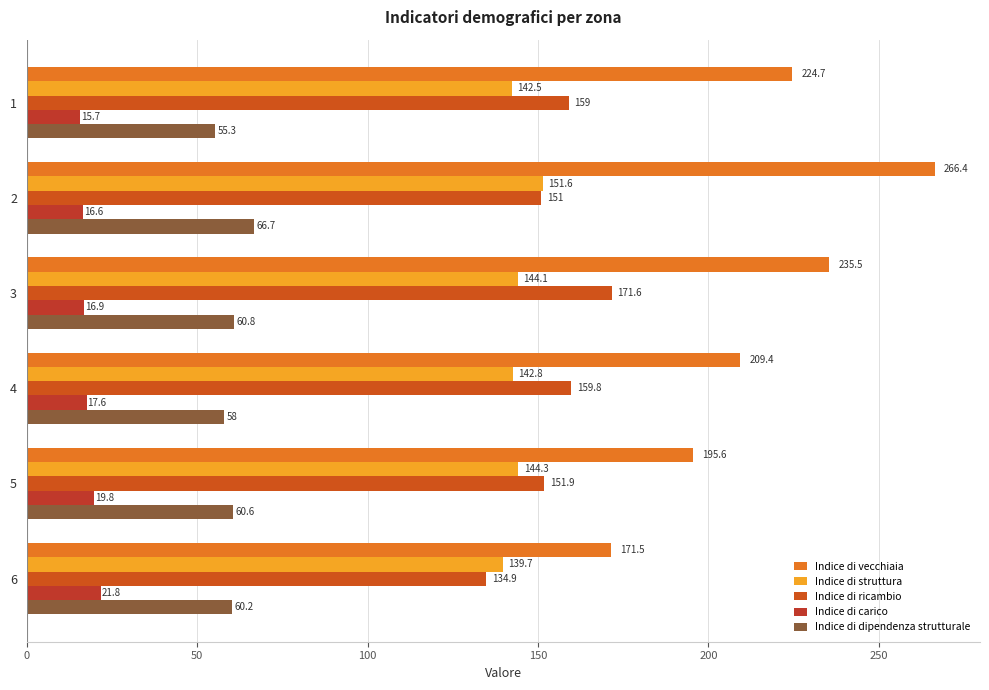

What is the average value of the Indice di struttura series?

144.2